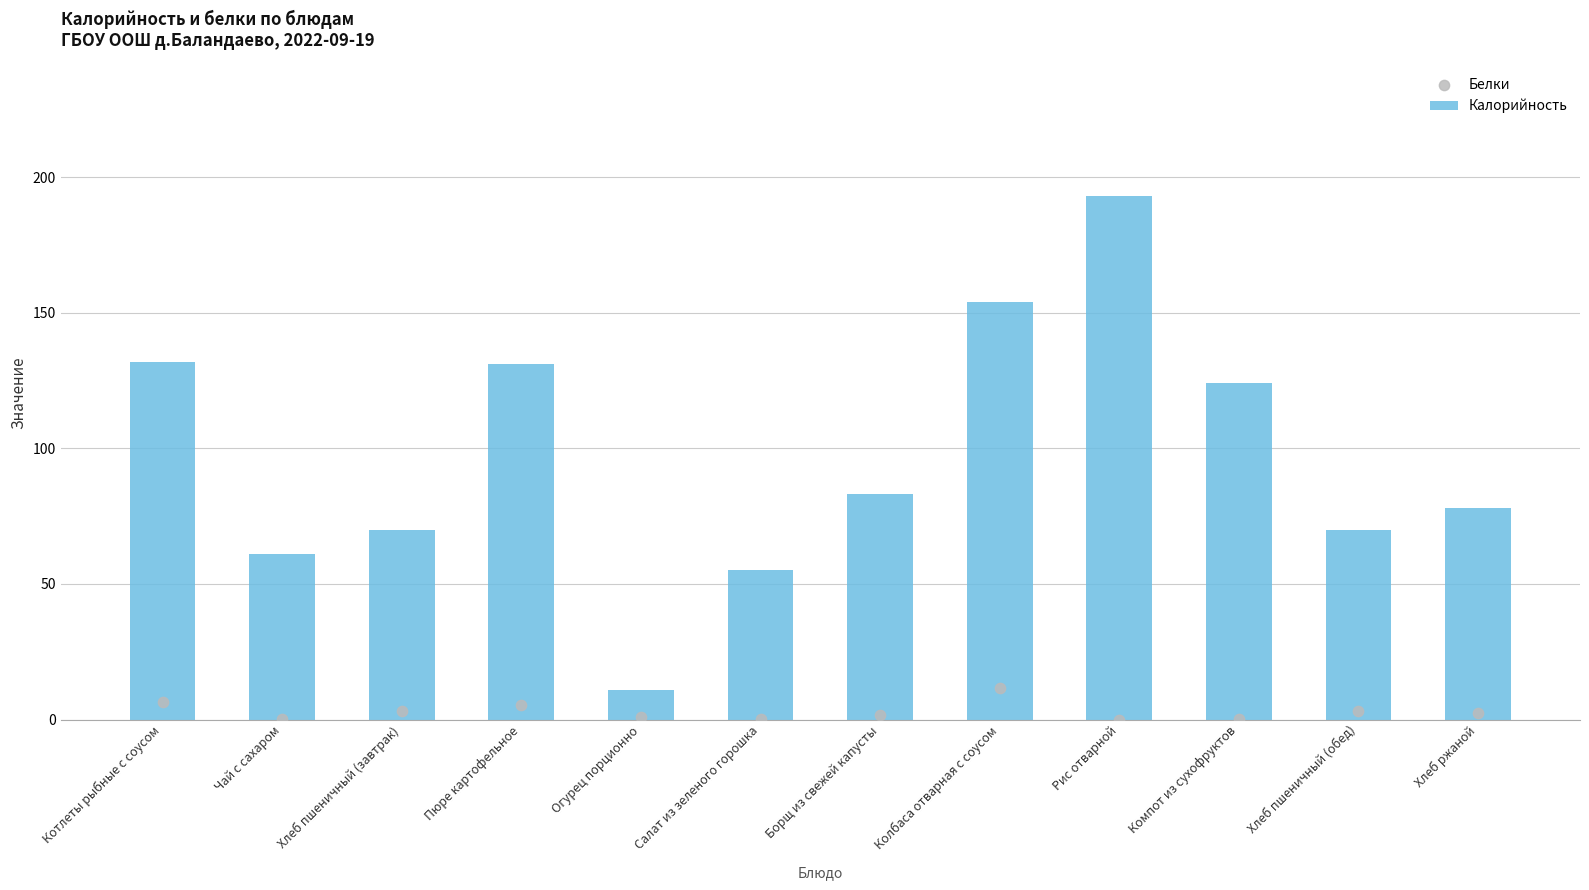

At which category is the sum across all series the highest?

Рис отварной